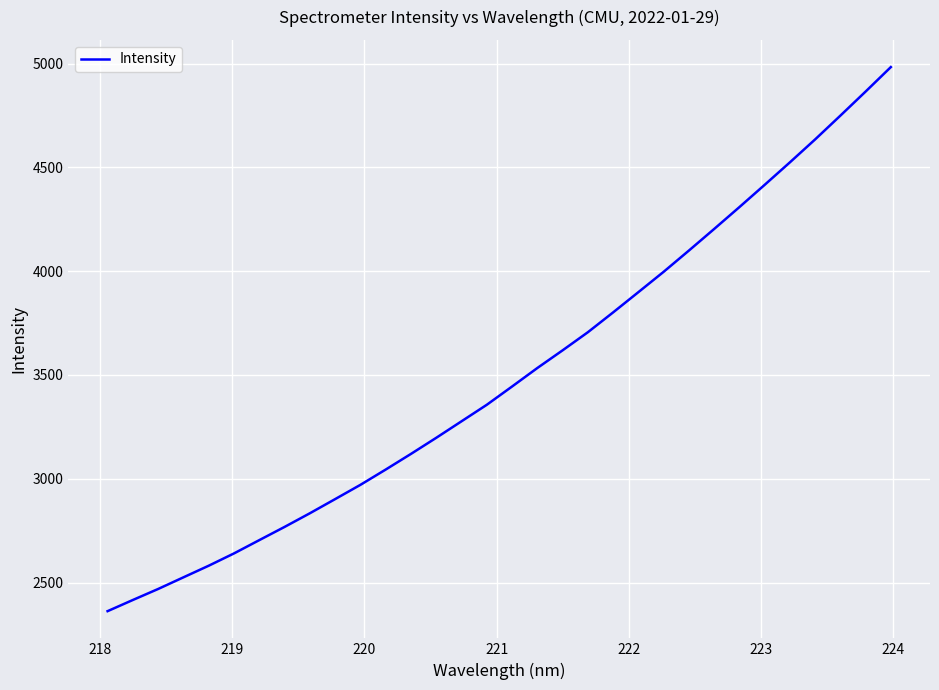

What is the difference between the maximum and minimum values?

2620.6